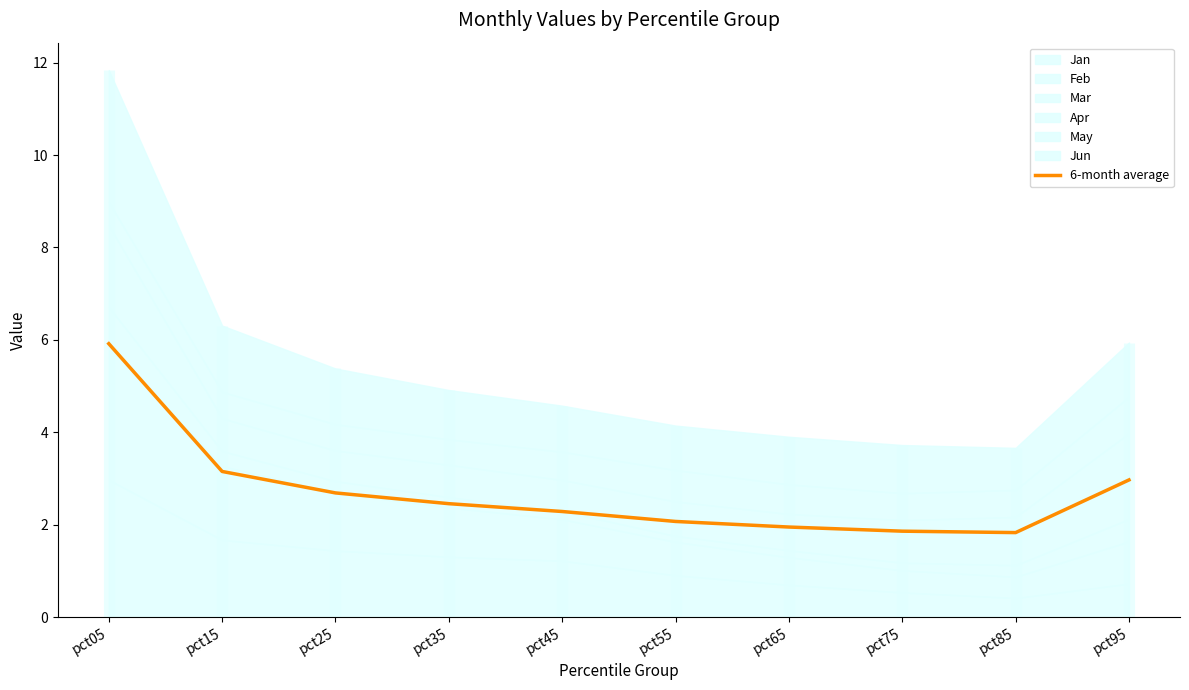

Is it true that the value at pct45 is 0.9?

False